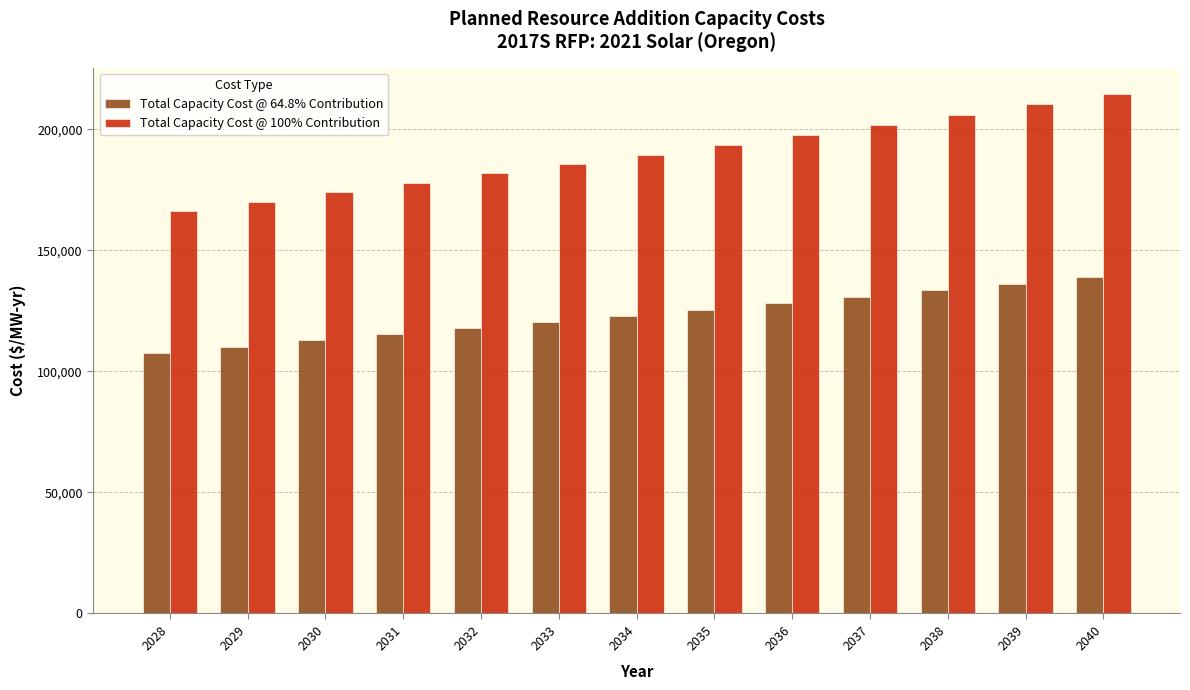

What is the difference between the maximum and minimum values in the Total Capacity Cost @ 100% Contribution series?

48714.7